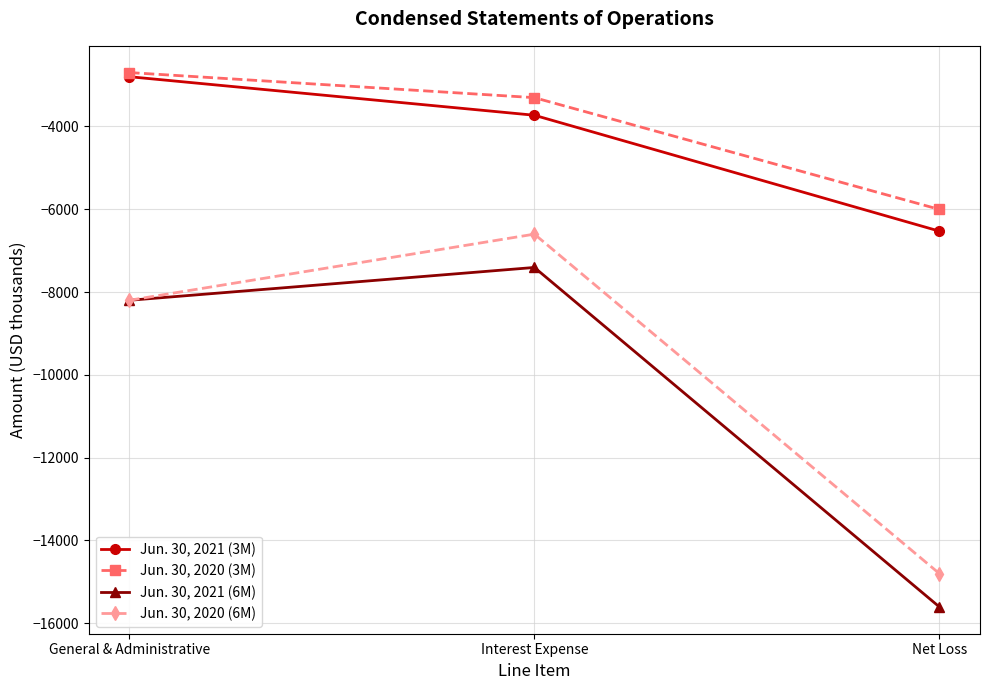

What is the spread (max minus min) of values at Interest Expense?

4101